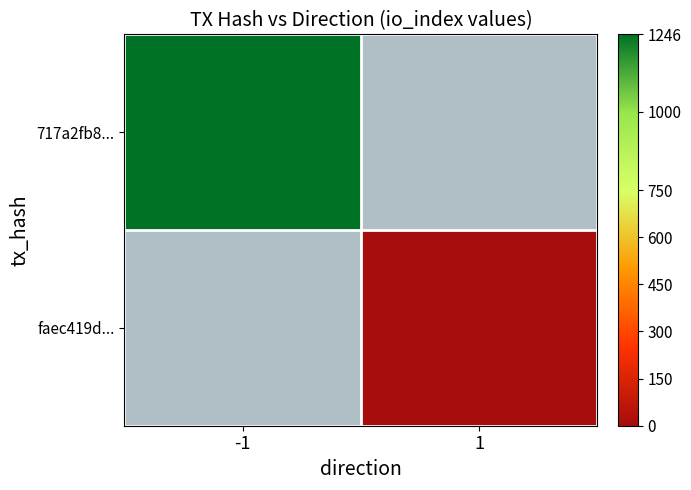

Is the value of faec419d... at -1 greater than the value of 717a2fb8... at -1?

No